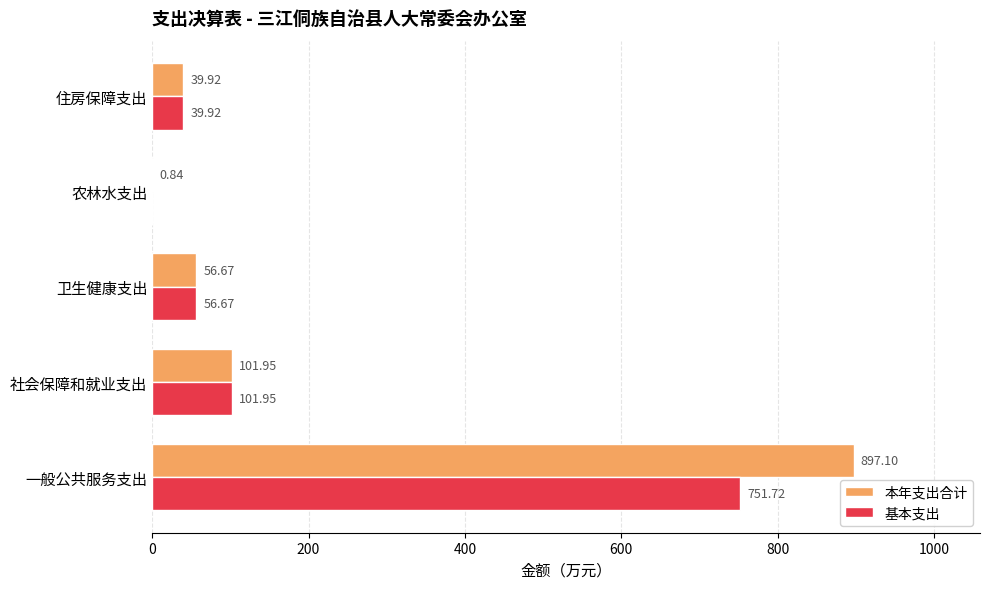

Which category has the highest value in the 基本支出 series?

一般公共服务支出